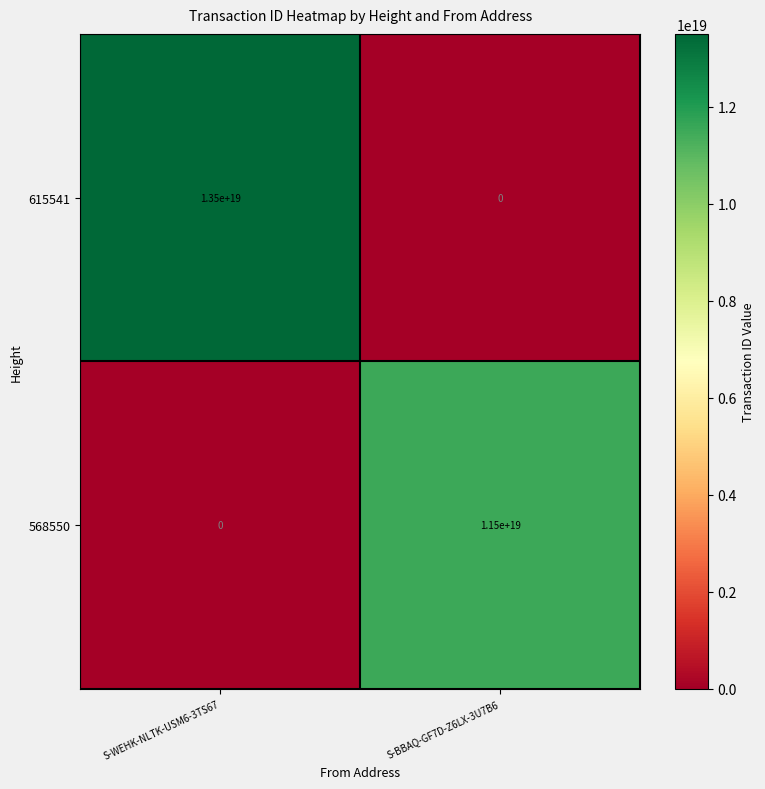

At which label is 615541 closest to 6750000000000000000?

S-WEHK-NLTK-USM6-3TS67